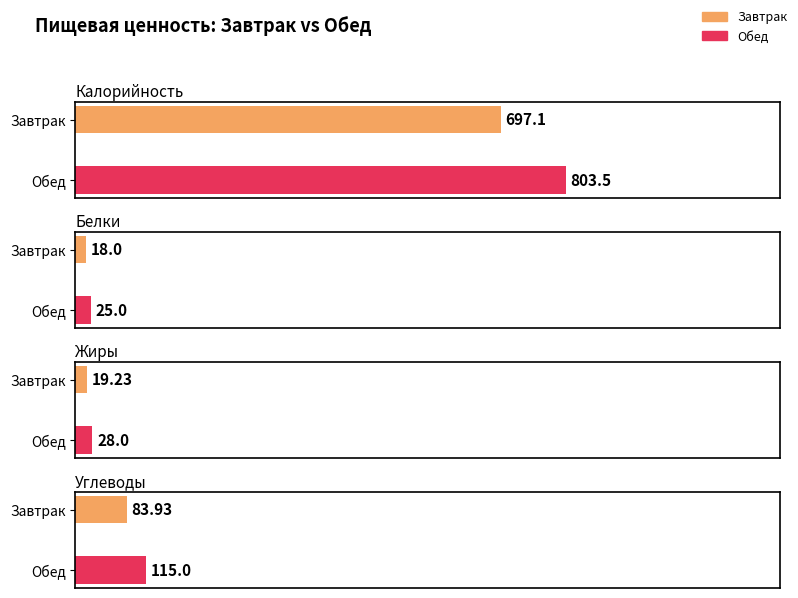

At which category is the sum across all series the highest?

Обед